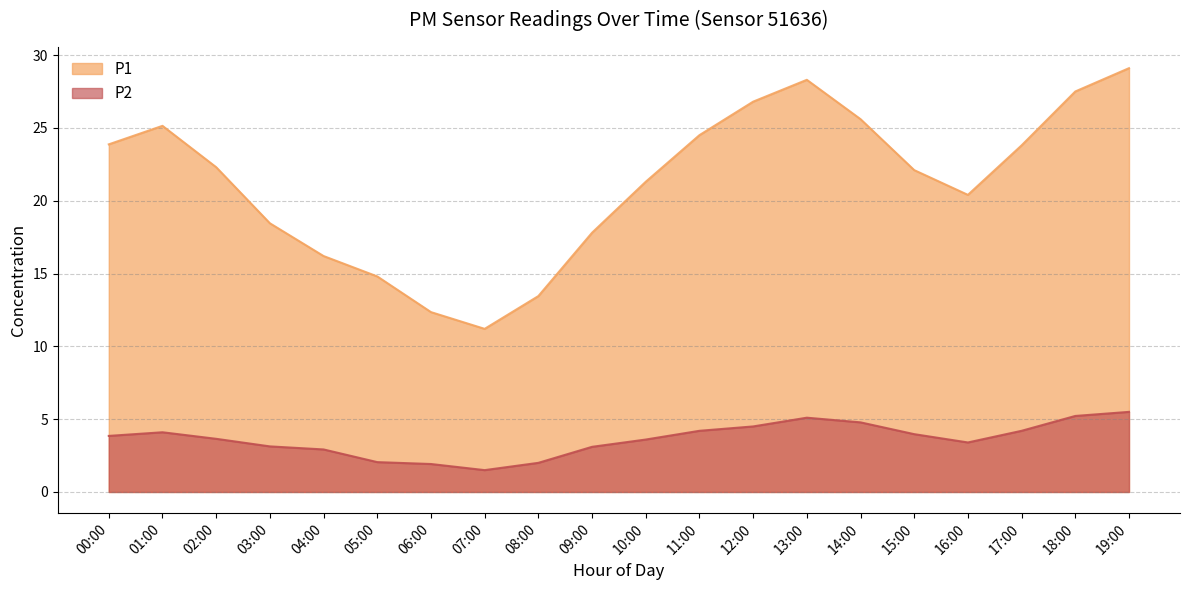

What is the greatest value displayed?

29.1